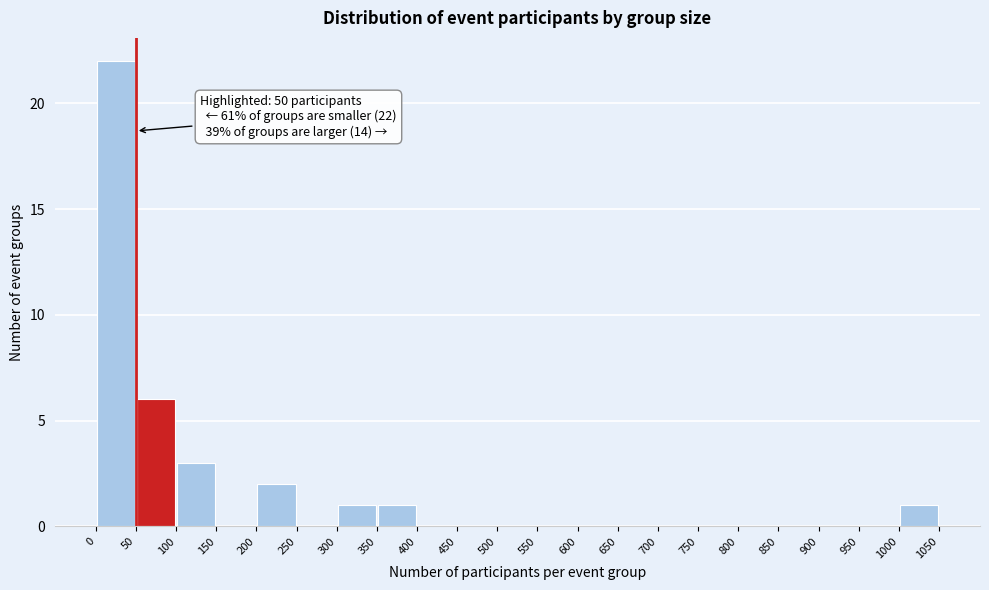

Over which range of the x-axis is the bar tallest?

0 to 50